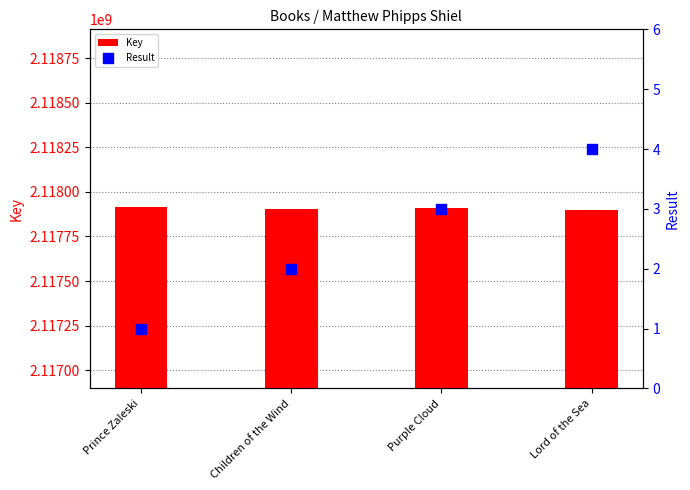

At which category is the sum across all series the highest?

Prince Zaleski